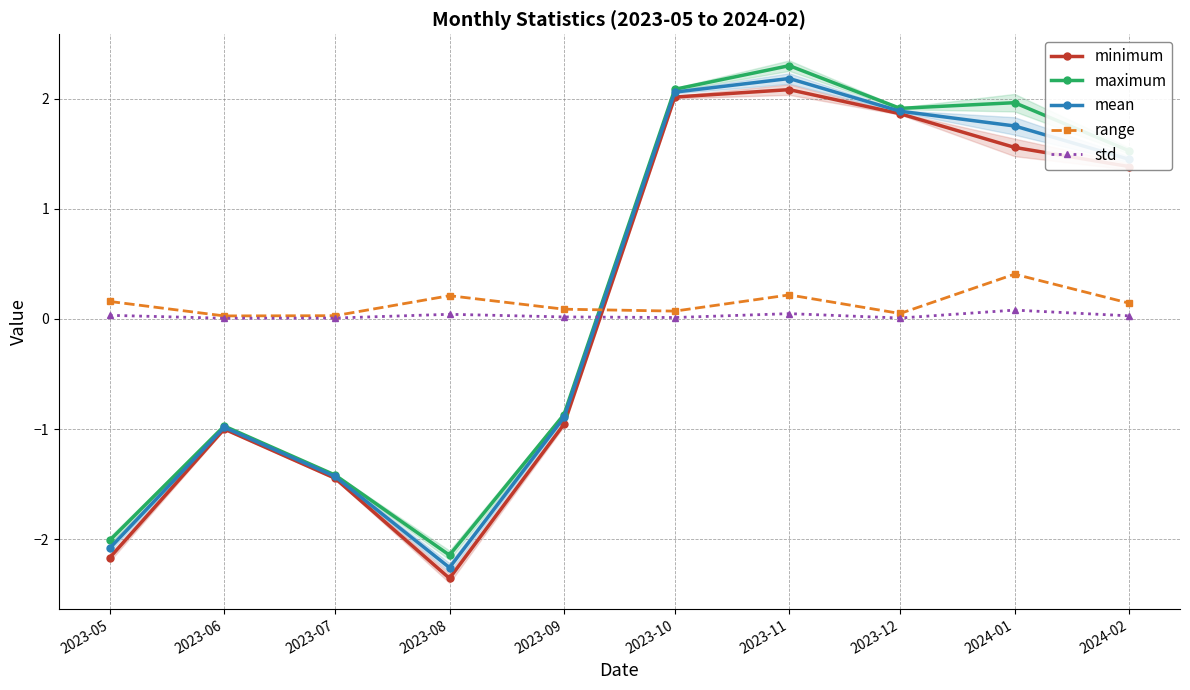

How many values in maximum are below zero?

5